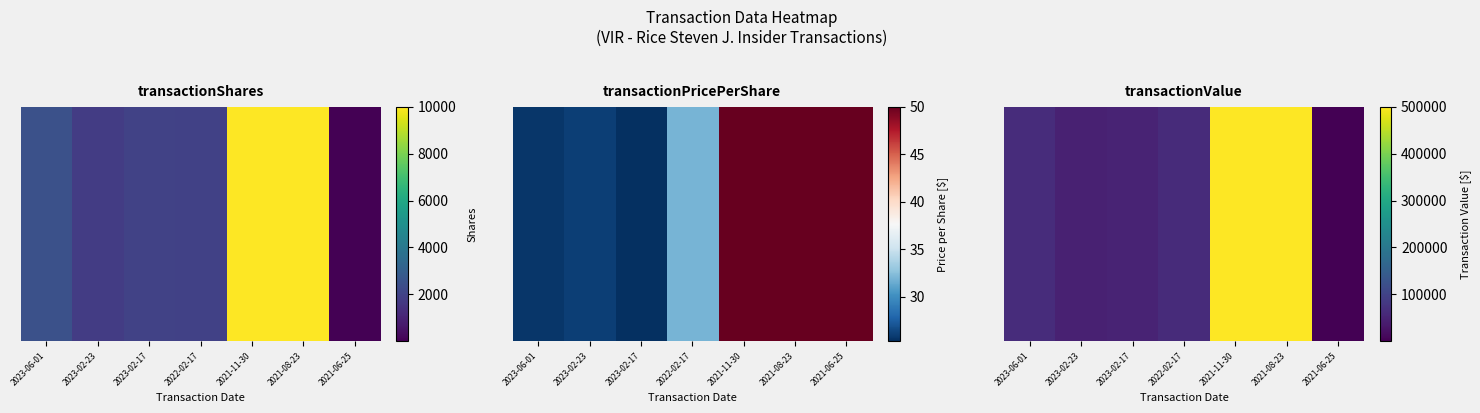

At which category does the chart reach its minimum across all series?

2021-06-25